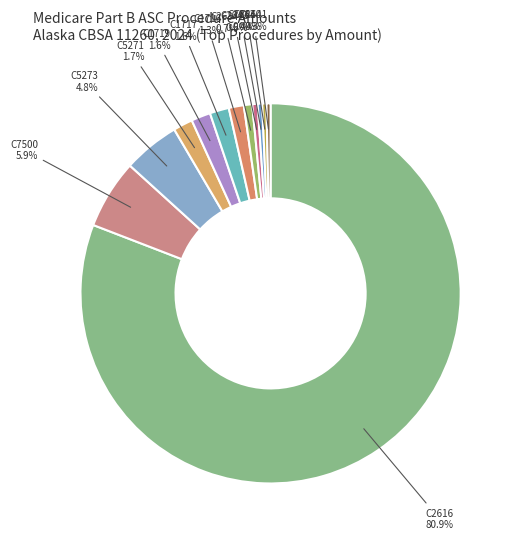

Approximately how many times larger is the value at C2641 compared to C2640?

1.0